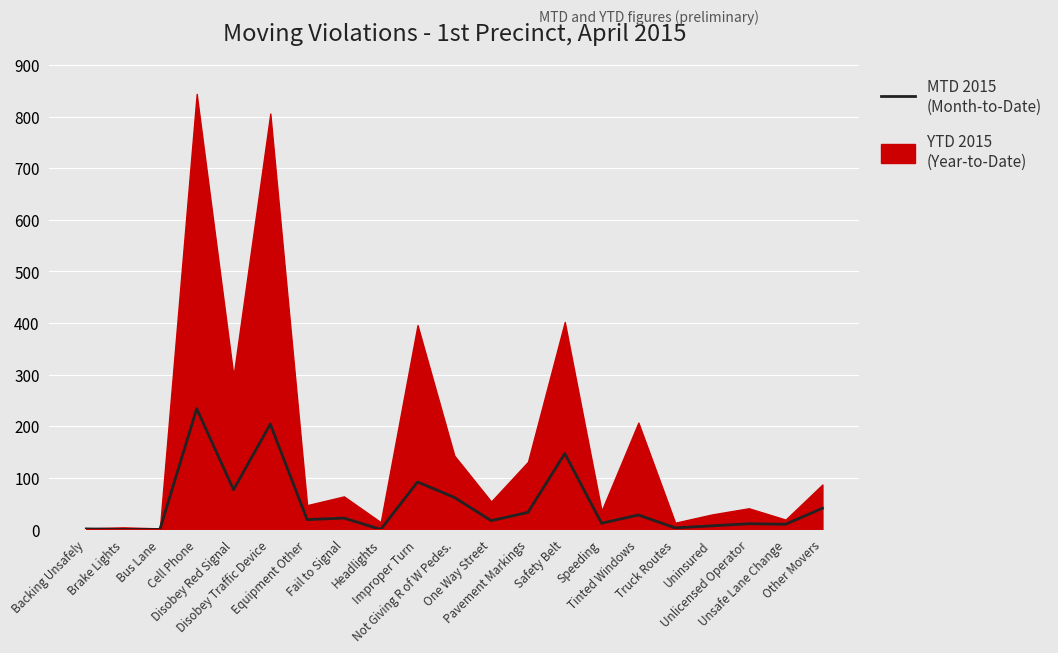

At which category does the data reach its first local peak?

Cell Phone